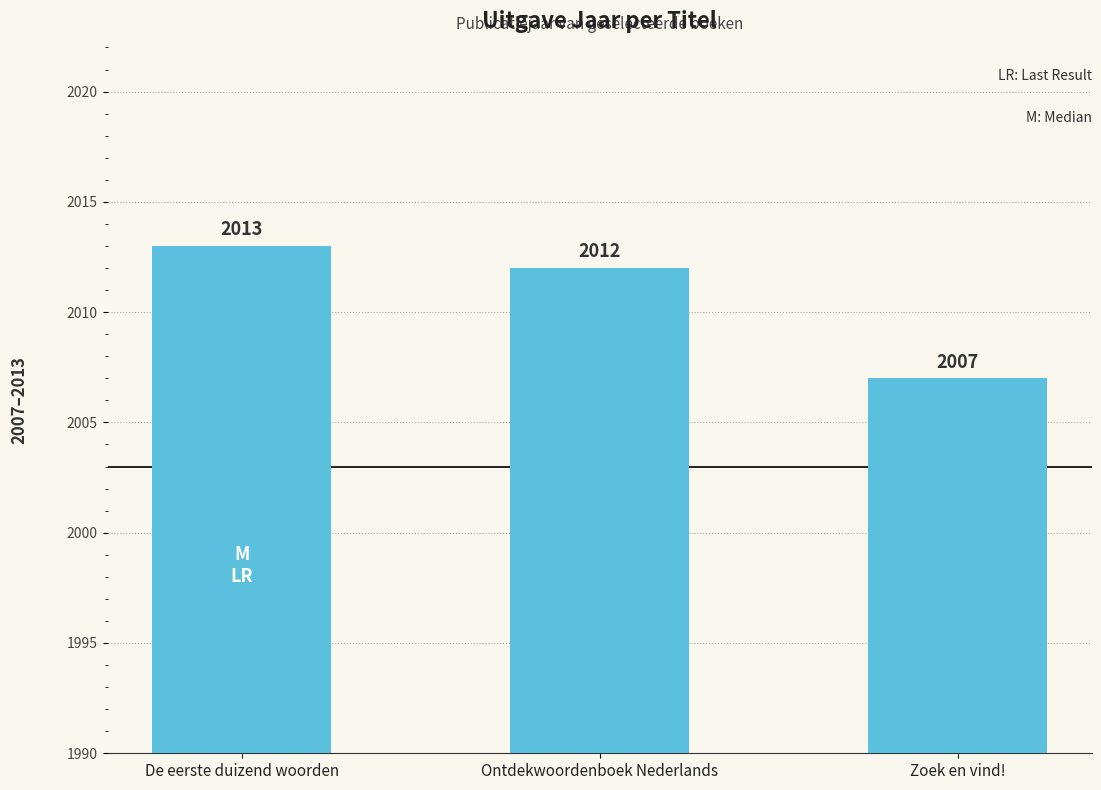

What is the smallest value displayed?

2007